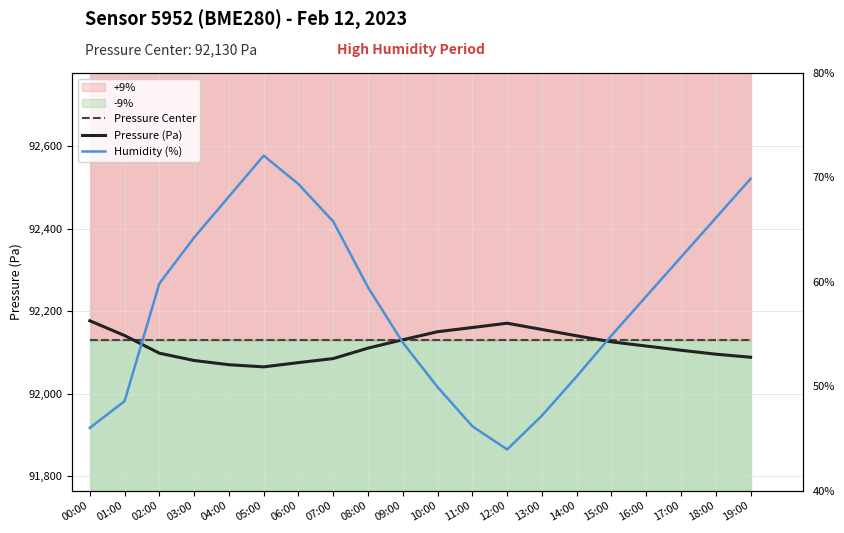

Between which two adjacent categories do Pressure Center and Pressure (Pa) first intersect?

01:00 and 02:00